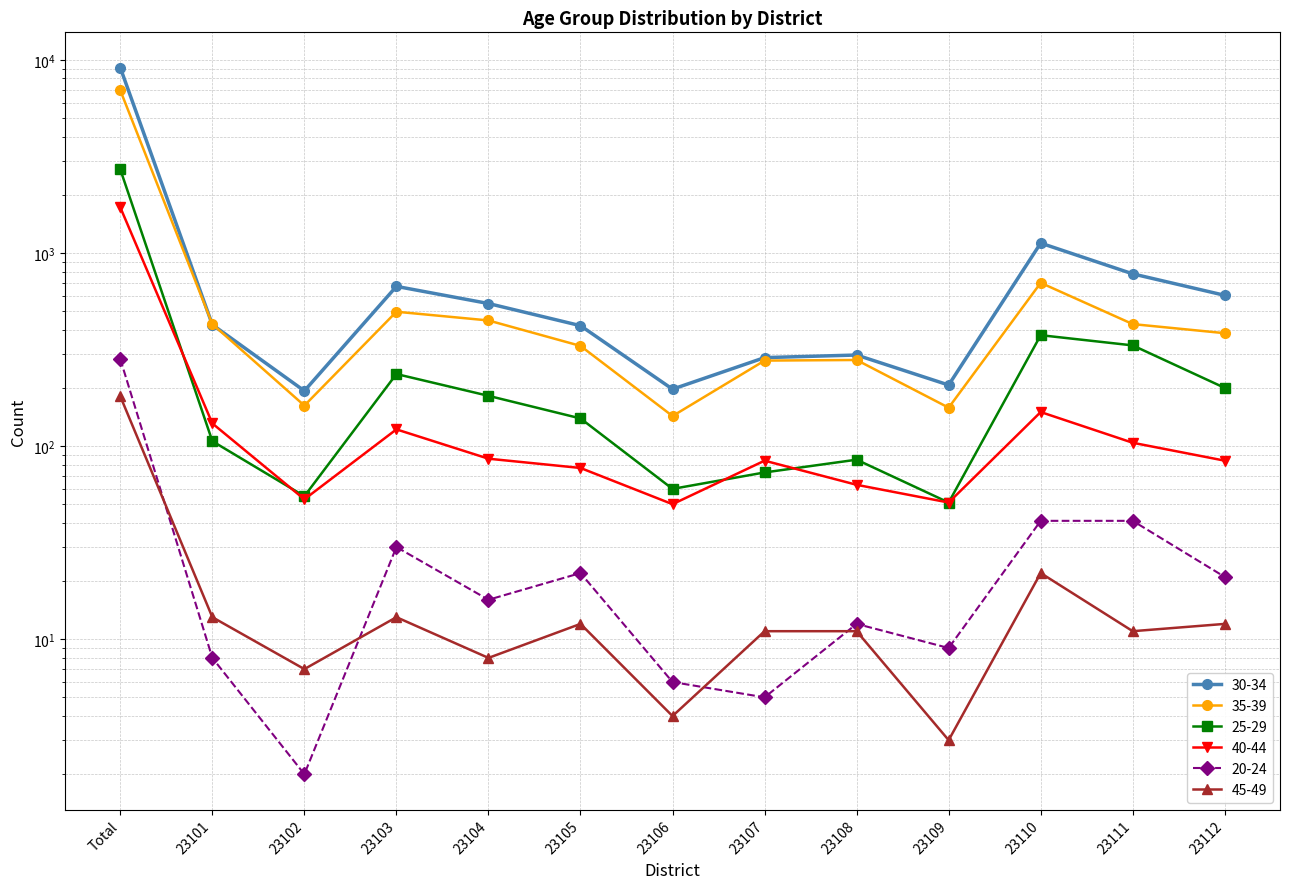

The value of 25-29 at 23105 is 139. True or false?

True